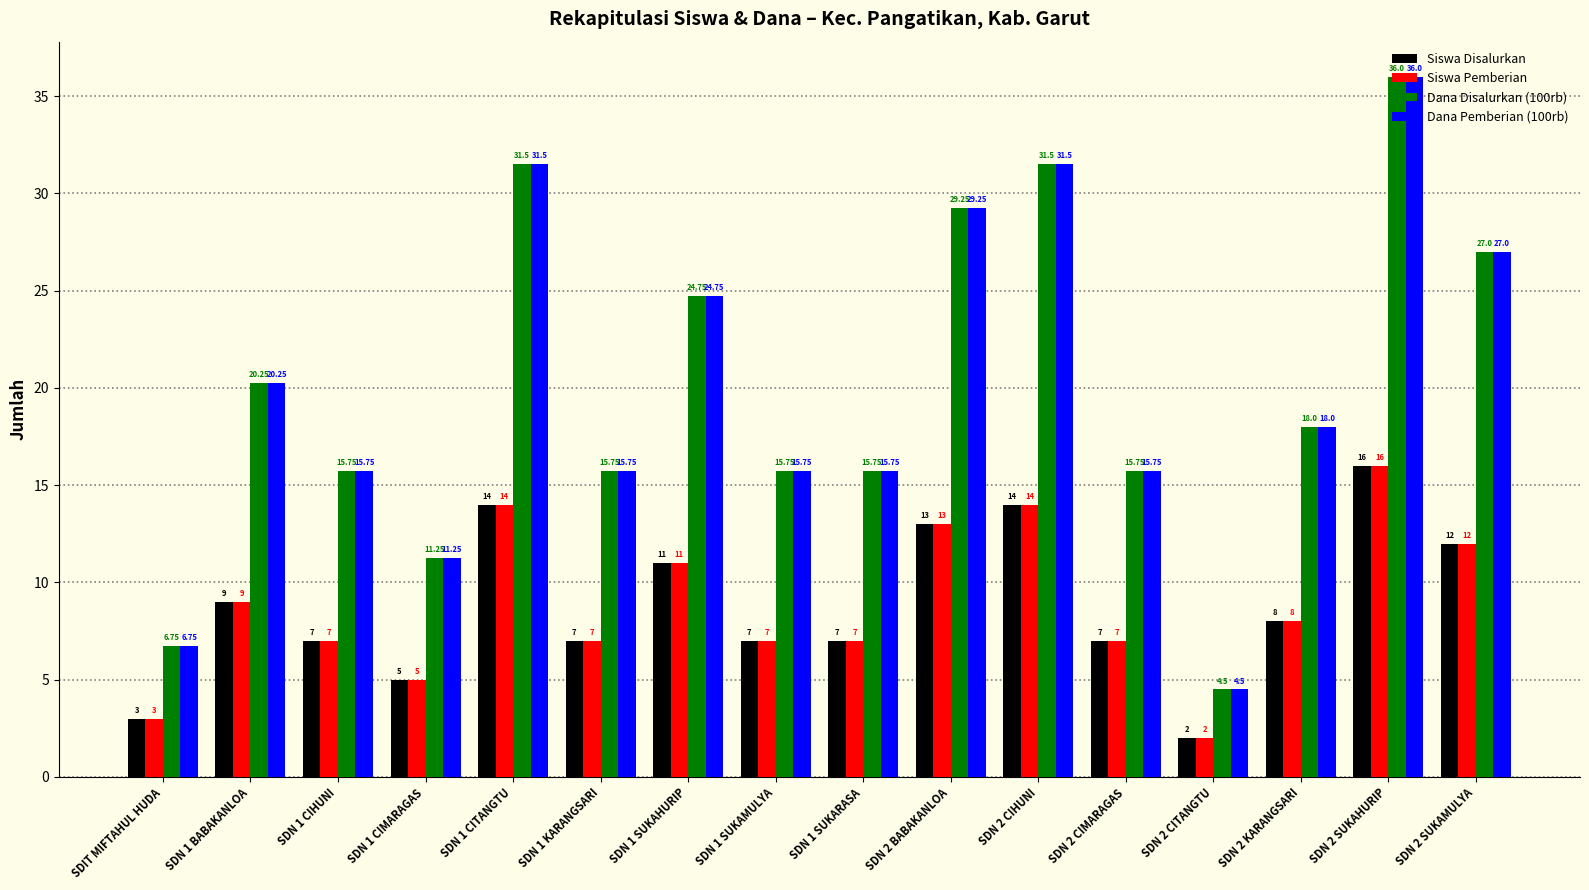

At how many categories does at least one series exceed 12?

13